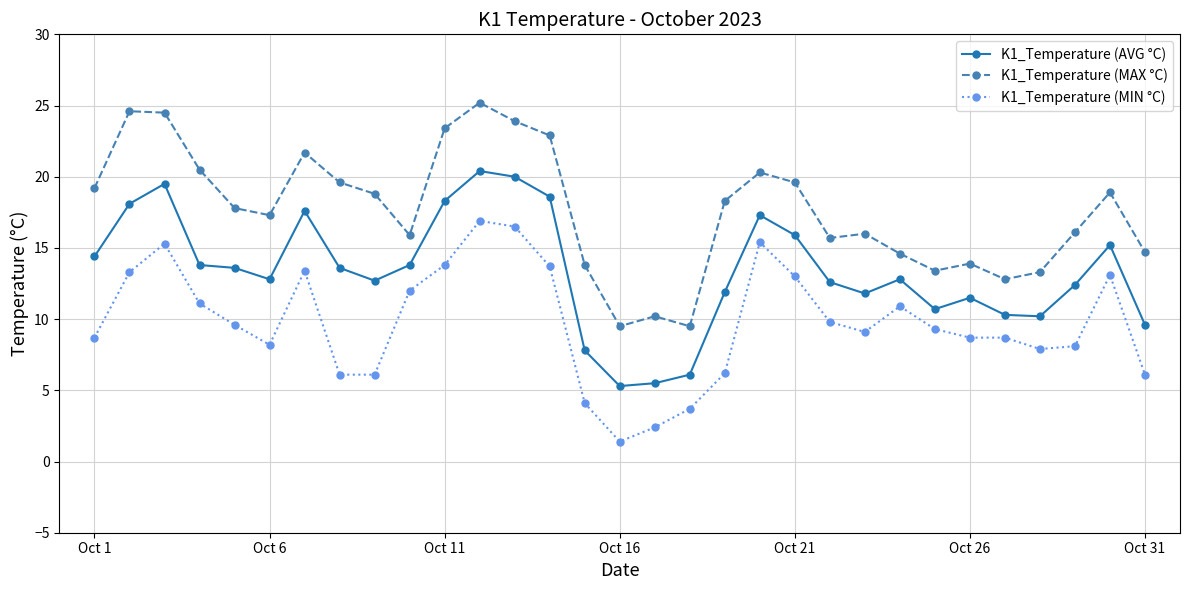

Rank the series by their maximum value, from lowest to highest.

K1_Temperature (MIN °C), K1_Temperature (AVG °C), K1_Temperature (MAX °C)